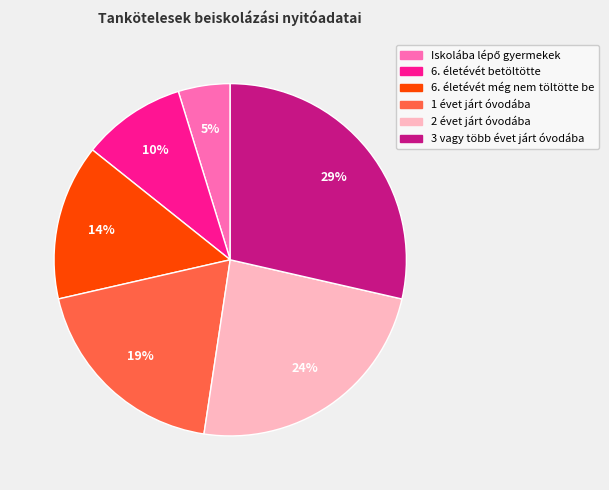

To the nearest percent, what is the difference between the 2 évet járt óvodába and 6. életévét betöltötte slice percentages?

14%